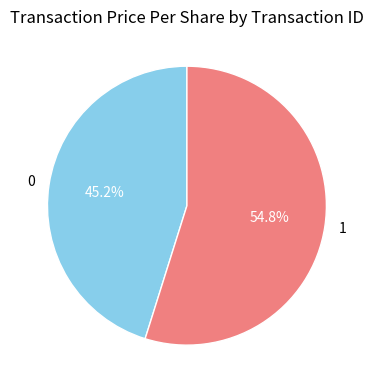

Which category has the biggest portion of the pie?

1